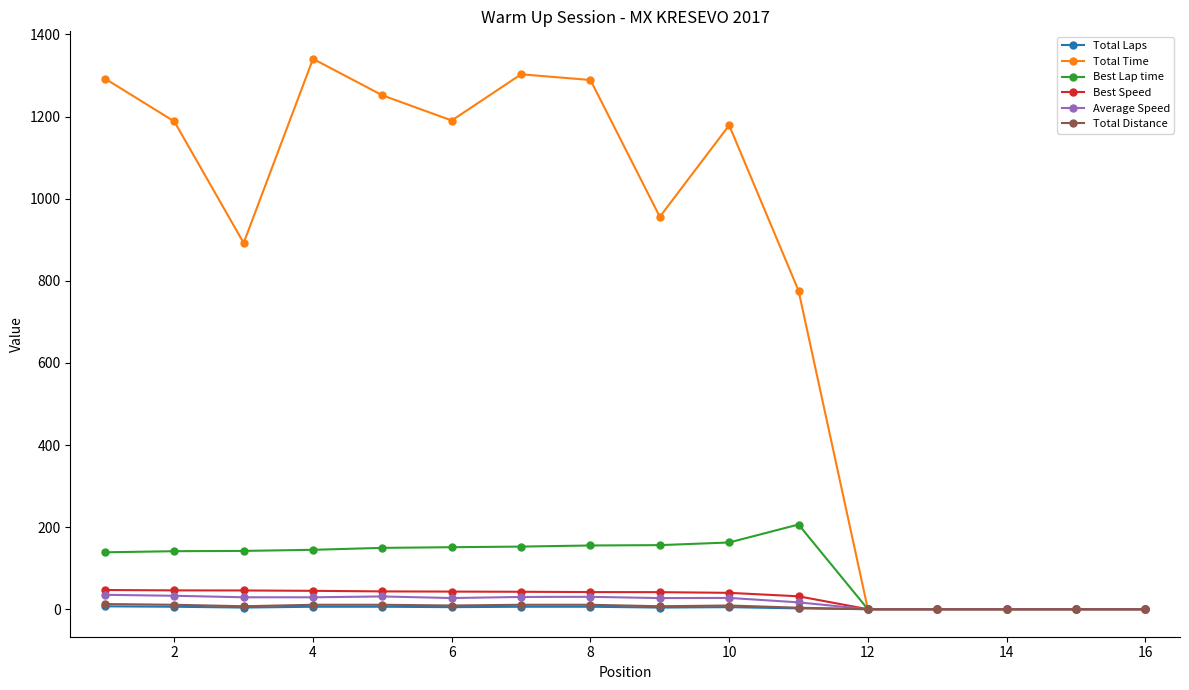

What is the greatest value displayed?

1340.7